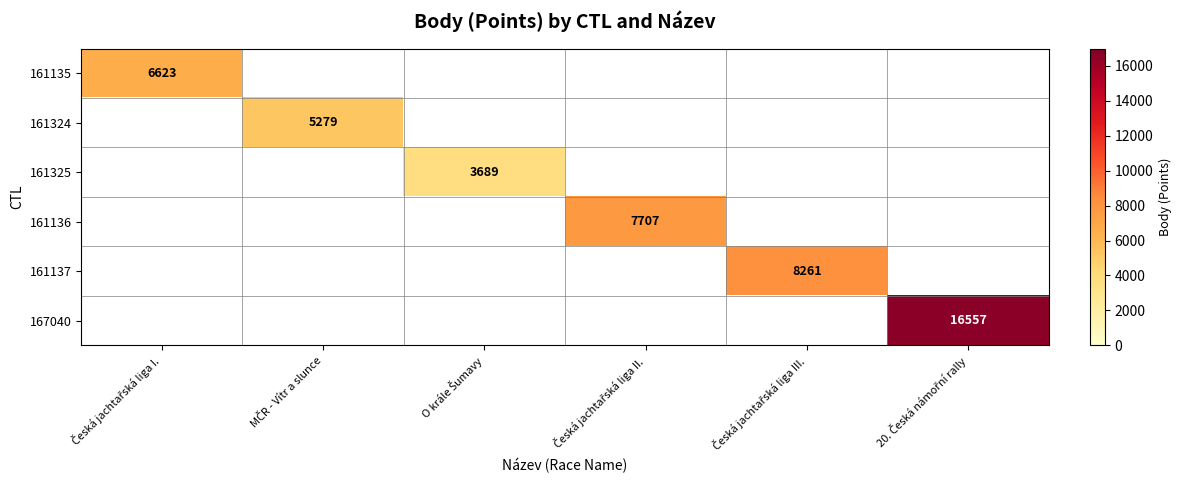

Is it true that 161325 equals 3689.0 at O krále Šumavy?

True